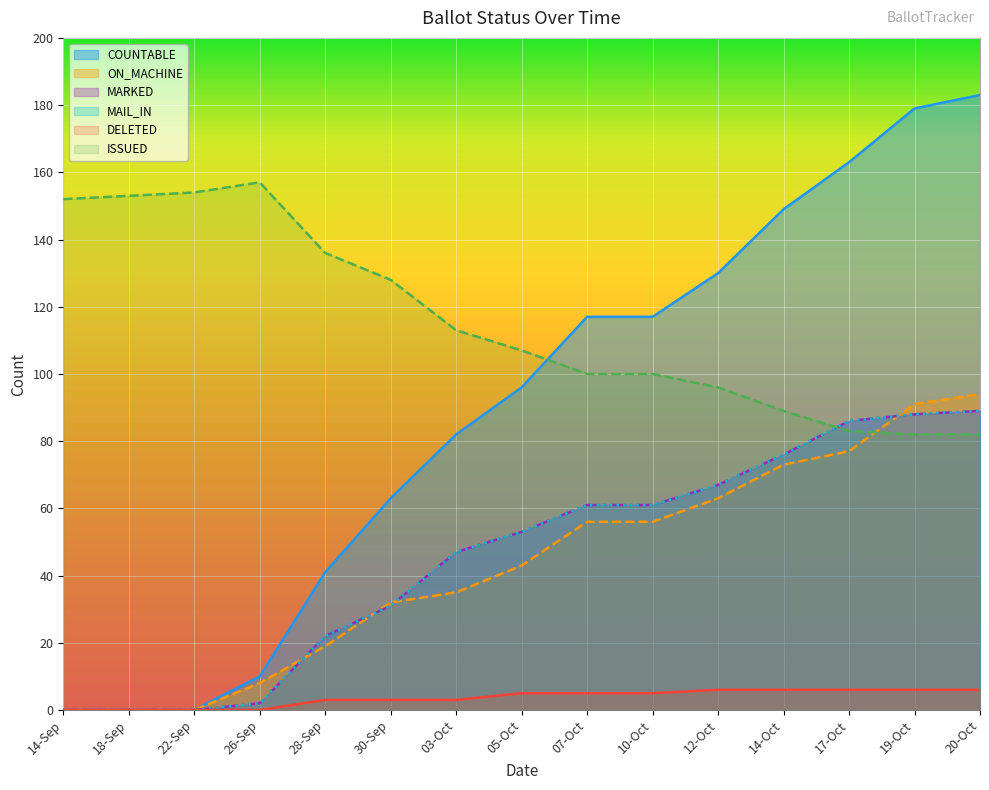

True or false: MARKED has a value of 0 at 22-Sep.

True